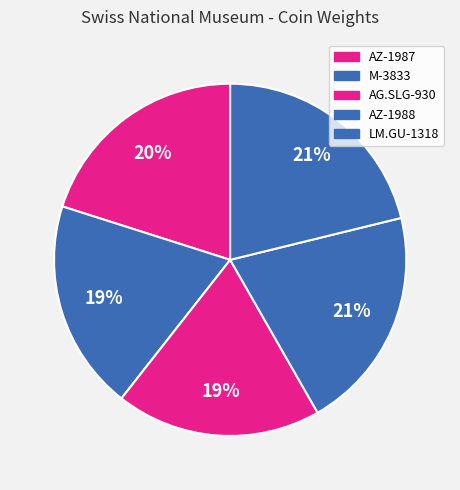

Does any single category account for the majority?

No